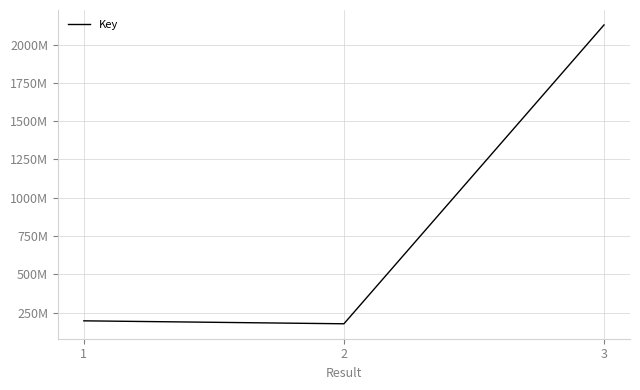

Does the chart have visible grid lines?

Yes